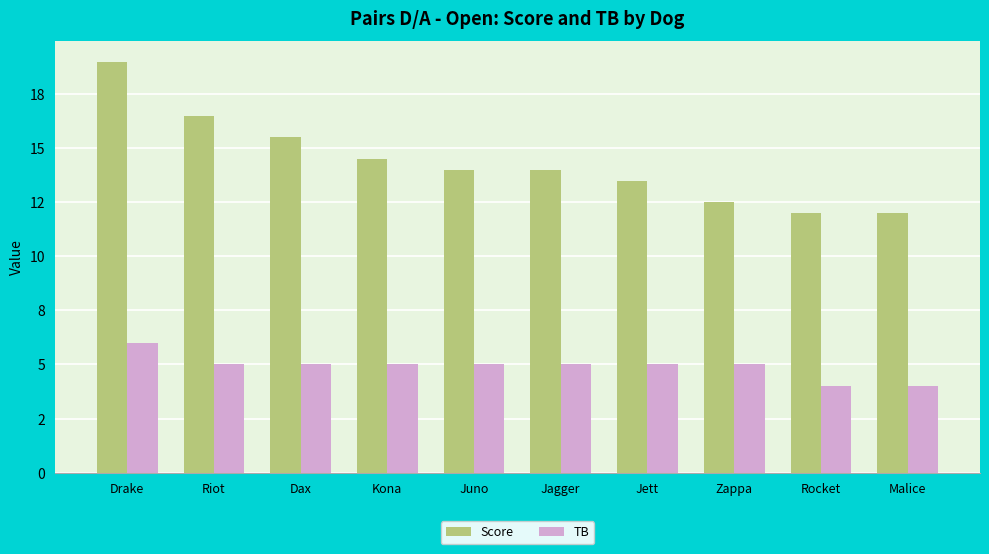

What is the average value of the Score series?

14.3